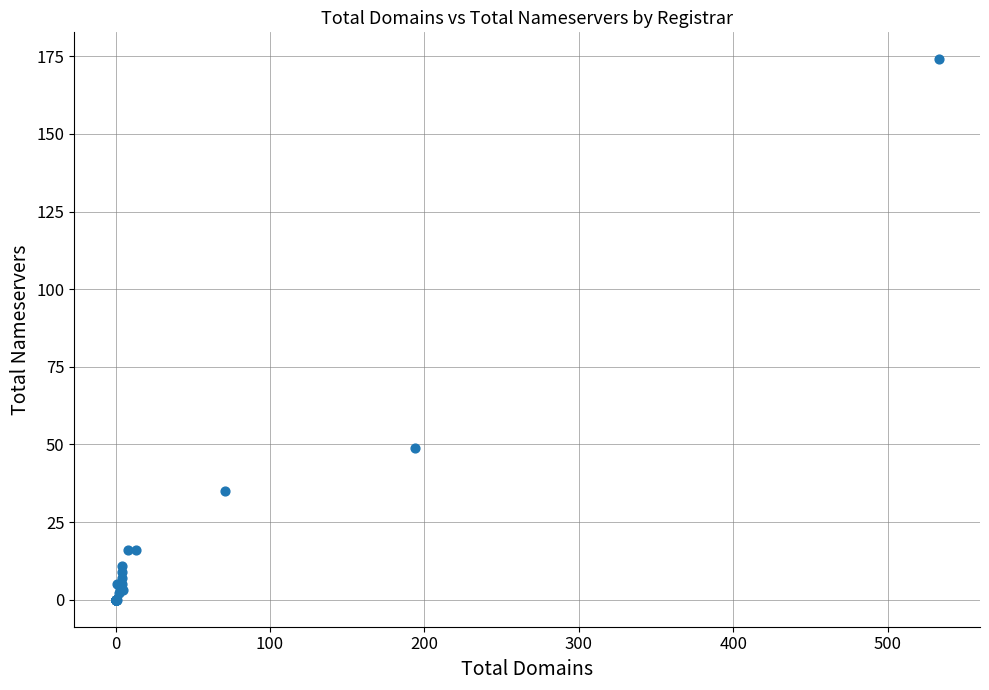

What Y value in the scatter plot is closest to 87?

49